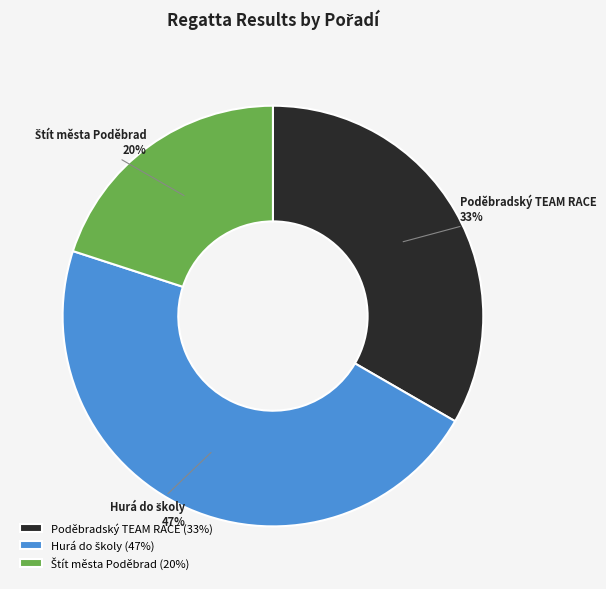

Is it true that Poděbradský TEAM RACE is 27% of the pie?

False